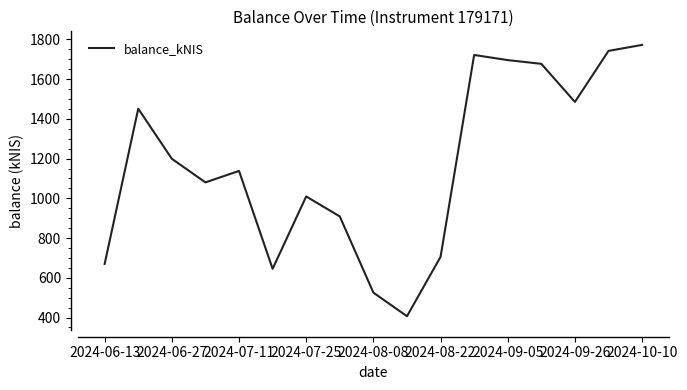

What is the difference between the maximum and minimum values?

1365.5